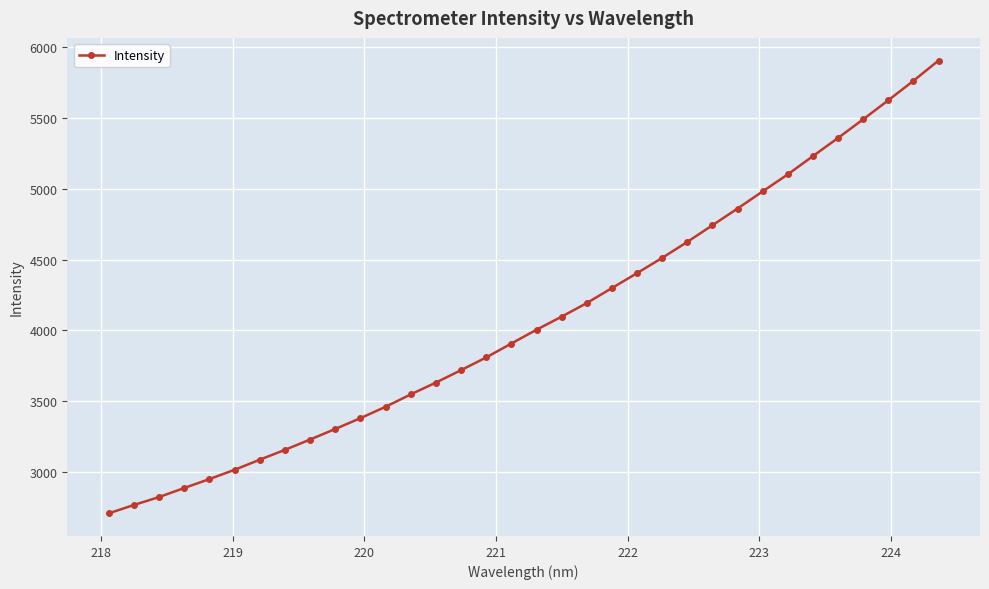

What is the minimum value shown in the chart?

2708.3